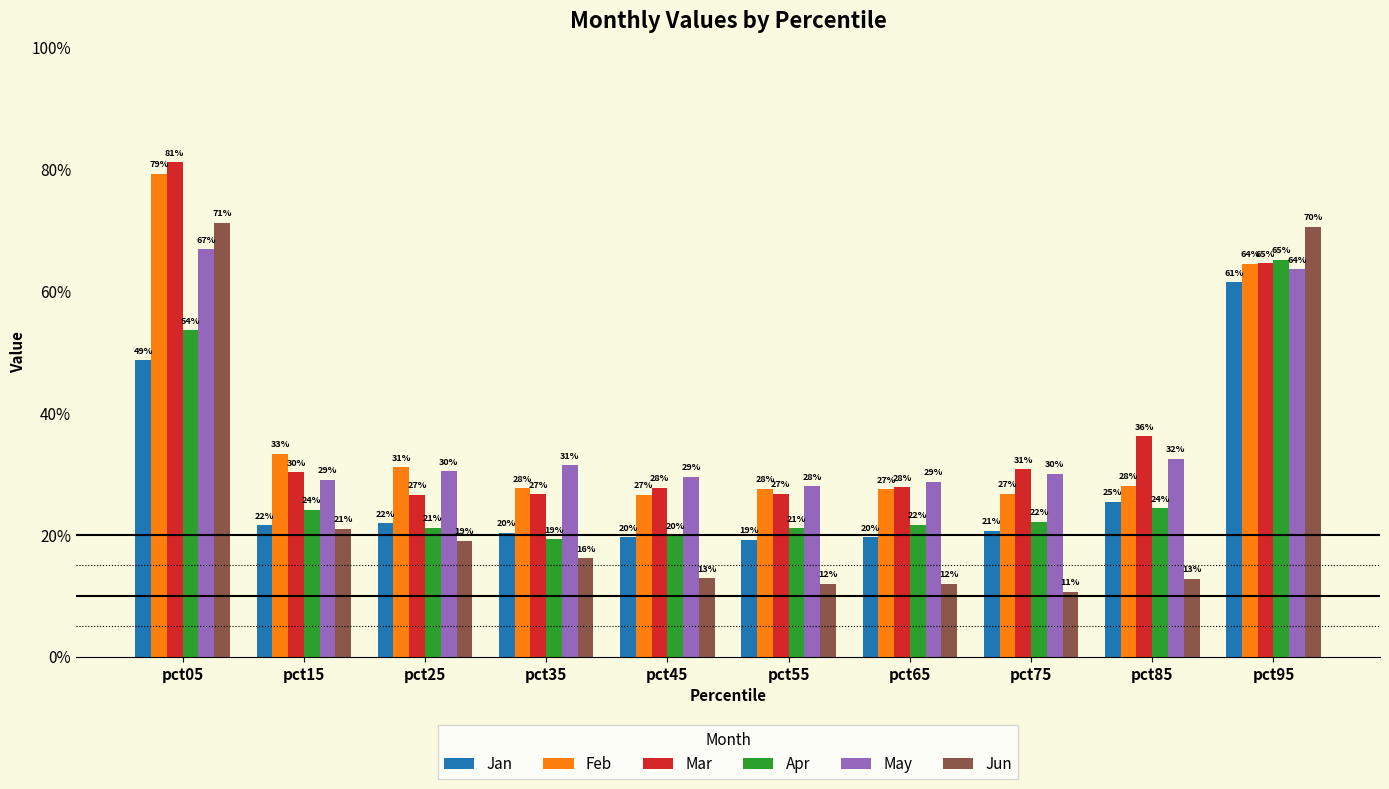

Reading left to right, list all the values displayed in this chart.

Jan: pct05=0.5	pct15=0.2	pct25=0.2	pct35=0.2	pct45=0.2	pct55=0.2	pct65=0.2	pct75=0.2	pct85=0.3	pct95=0.6
Feb: pct05=0.8	pct15=0.3	pct25=0.3	pct35=0.3	pct45=0.3	pct55=0.3	pct65=0.3	pct75=0.3	pct85=0.3	pct95=0.6
Mar: pct05=0.8	pct15=0.3	pct25=0.3	pct35=0.3	pct45=0.3	pct55=0.3	pct65=0.3	pct75=0.3	pct85=0.4	pct95=0.6
Apr: pct05=0.5	pct15=0.2	pct25=0.2	pct35=0.2	pct45=0.2	pct55=0.2	pct65=0.2	pct75=0.2	pct85=0.2	pct95=0.7
May: pct05=0.7	pct15=0.3	pct25=0.3	pct35=0.3	pct45=0.3	pct55=0.3	pct65=0.3	pct75=0.3	pct85=0.3	pct95=0.6
Jun: pct05=0.7	pct15=0.2	pct25=0.2	pct35=0.2	pct45=0.1	pct55=0.1	pct65=0.1	pct75=0.1	pct85=0.1	pct95=0.7